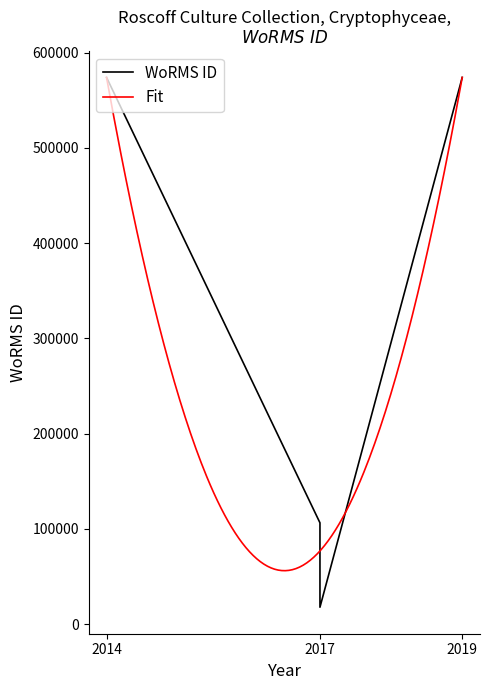

True or false: there are more than 2 points higher than both neighbors.

False